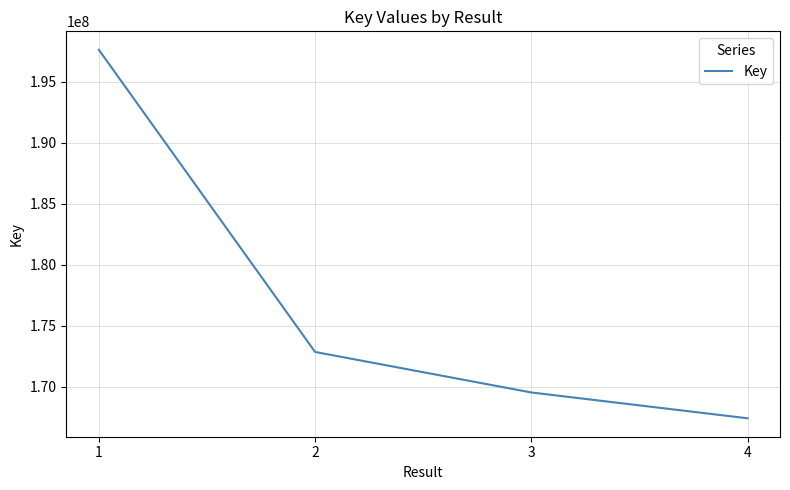

What value does the data have at 1?

197639940